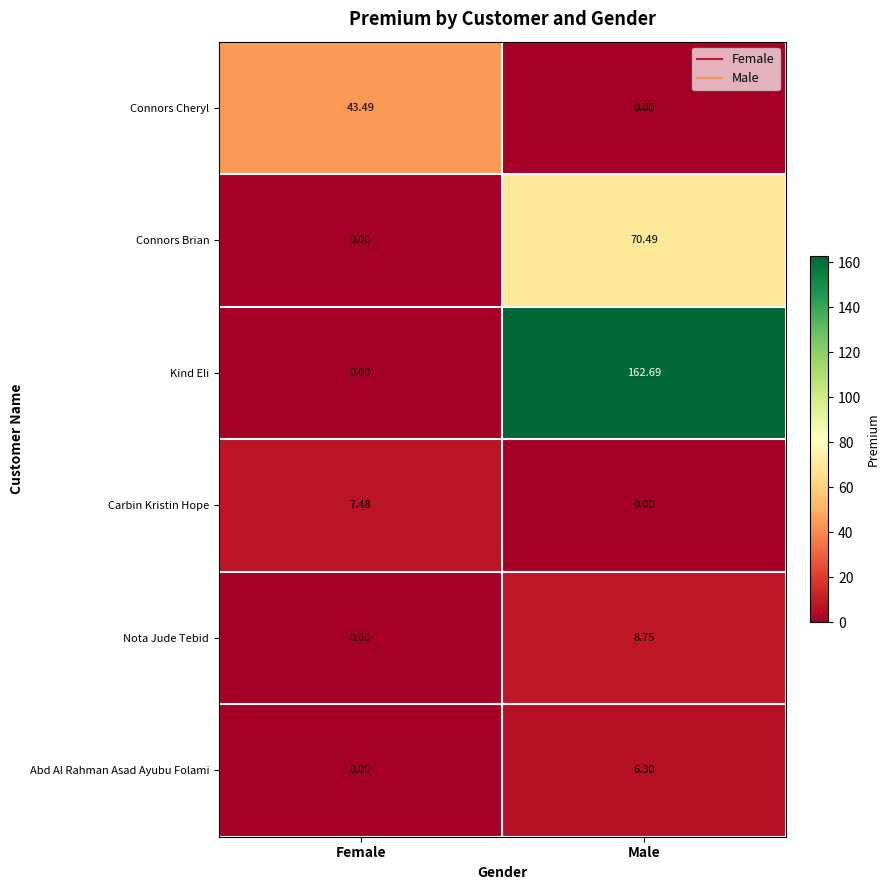

Which series changed the most between Female and Male?

Kind Eli